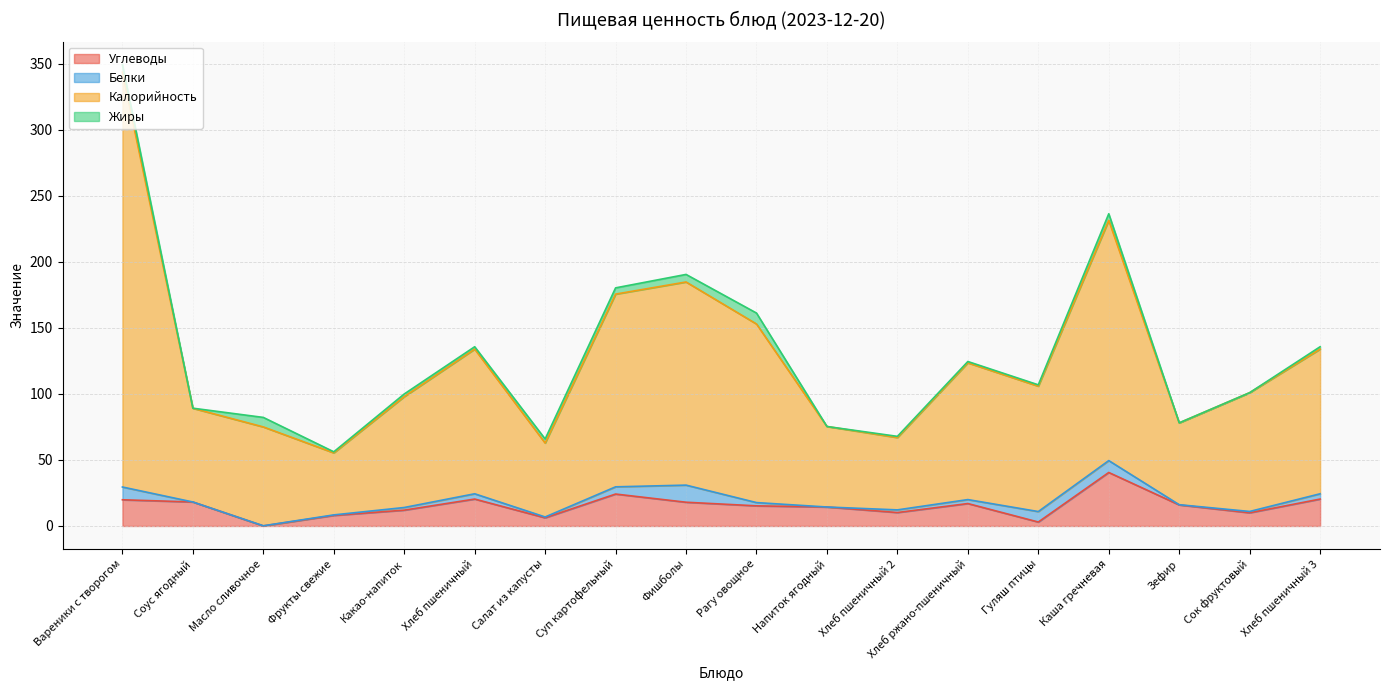

The value of Углеводы at Хлеб пшеничный 3 is 34.0. True or false?

False